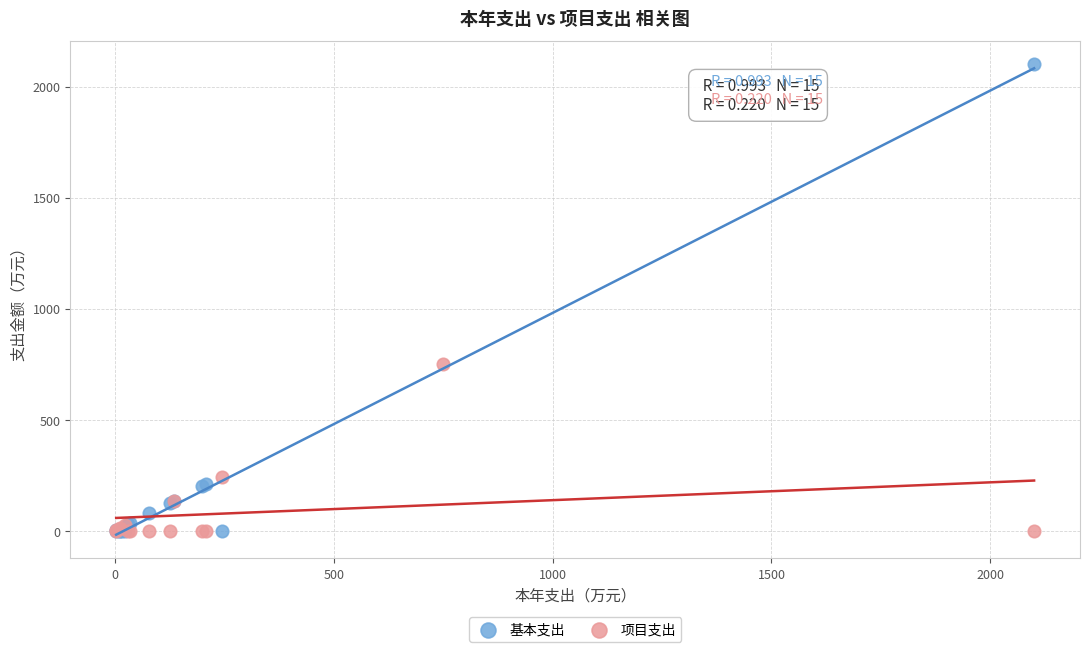

Which series contains the highest Y value?

基本支出